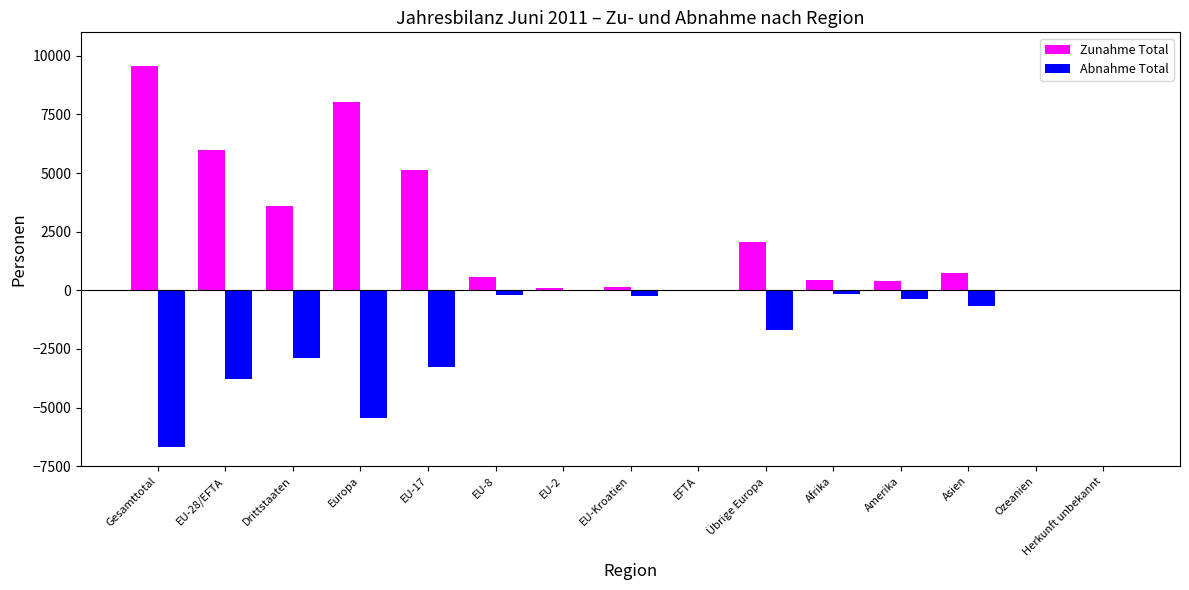

What is the highest value of the Zunahme Total series?

9584